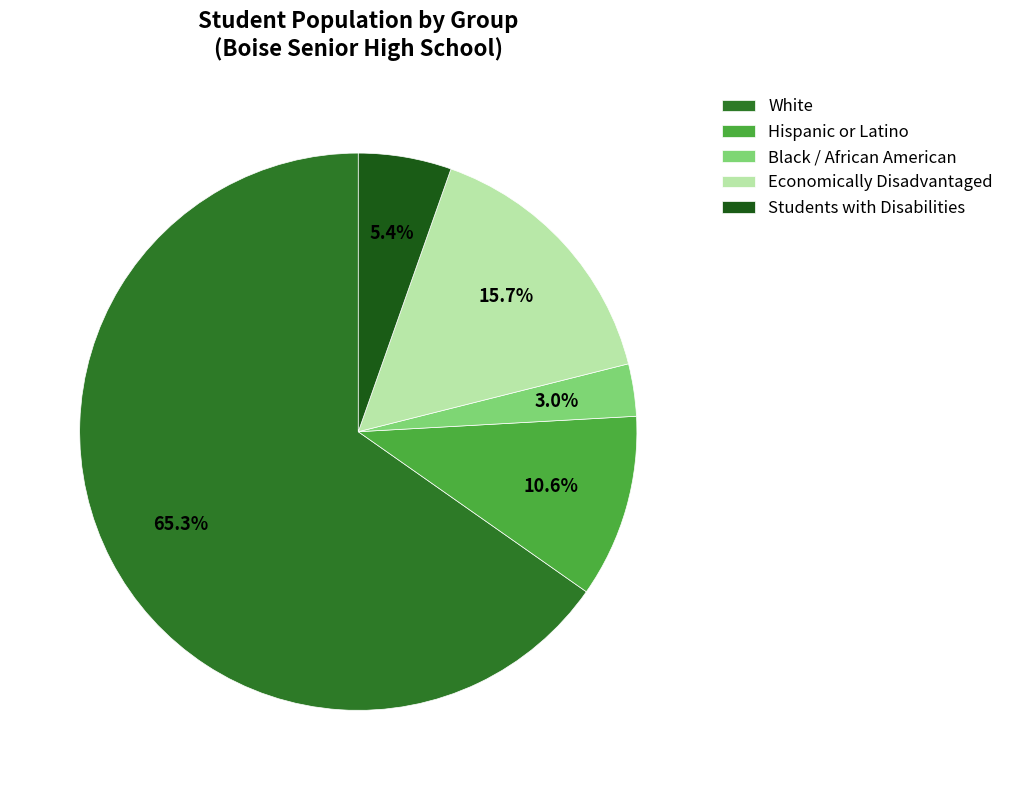

What percentage do Black / African American and Hispanic or Latino together represent?

13.7%